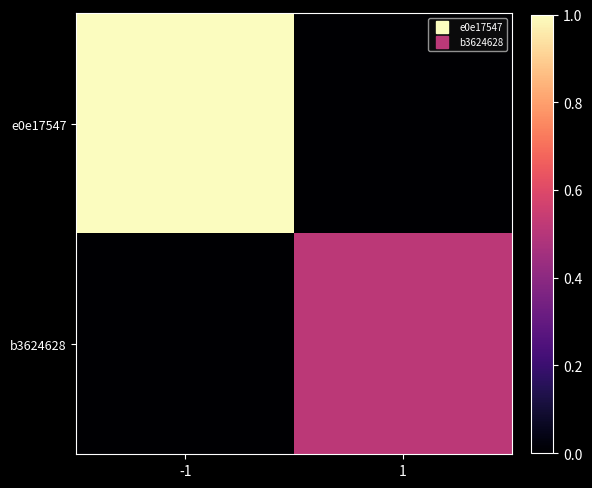

Which label corresponds to the smallest value in the chart?

1